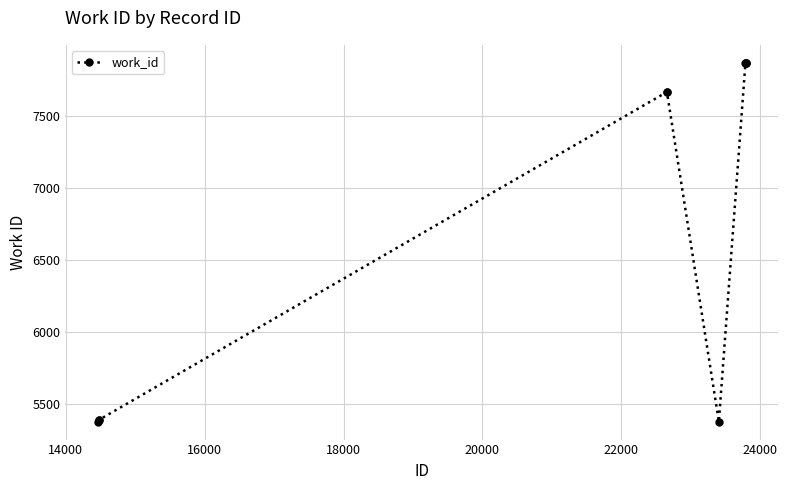

What is the sum of all values?

68355